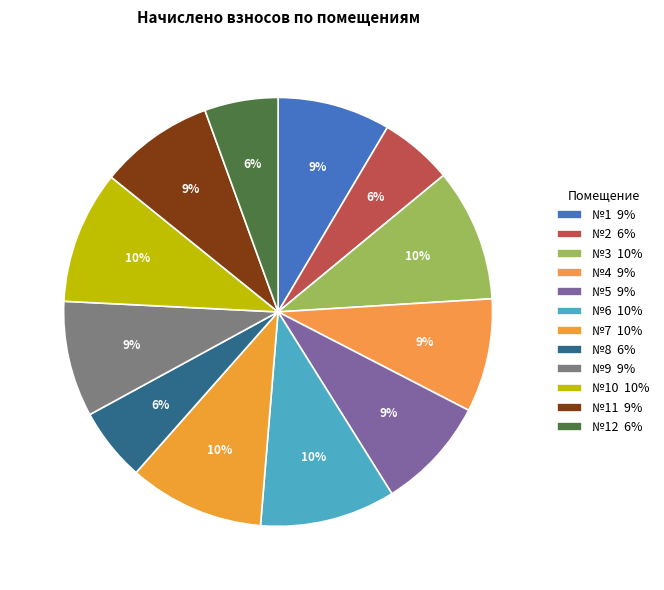

Rank the categories by value from lowest to highest.

2, 8, 12, 1, 5, 4, 11, 9, 3, 10, 6, 7